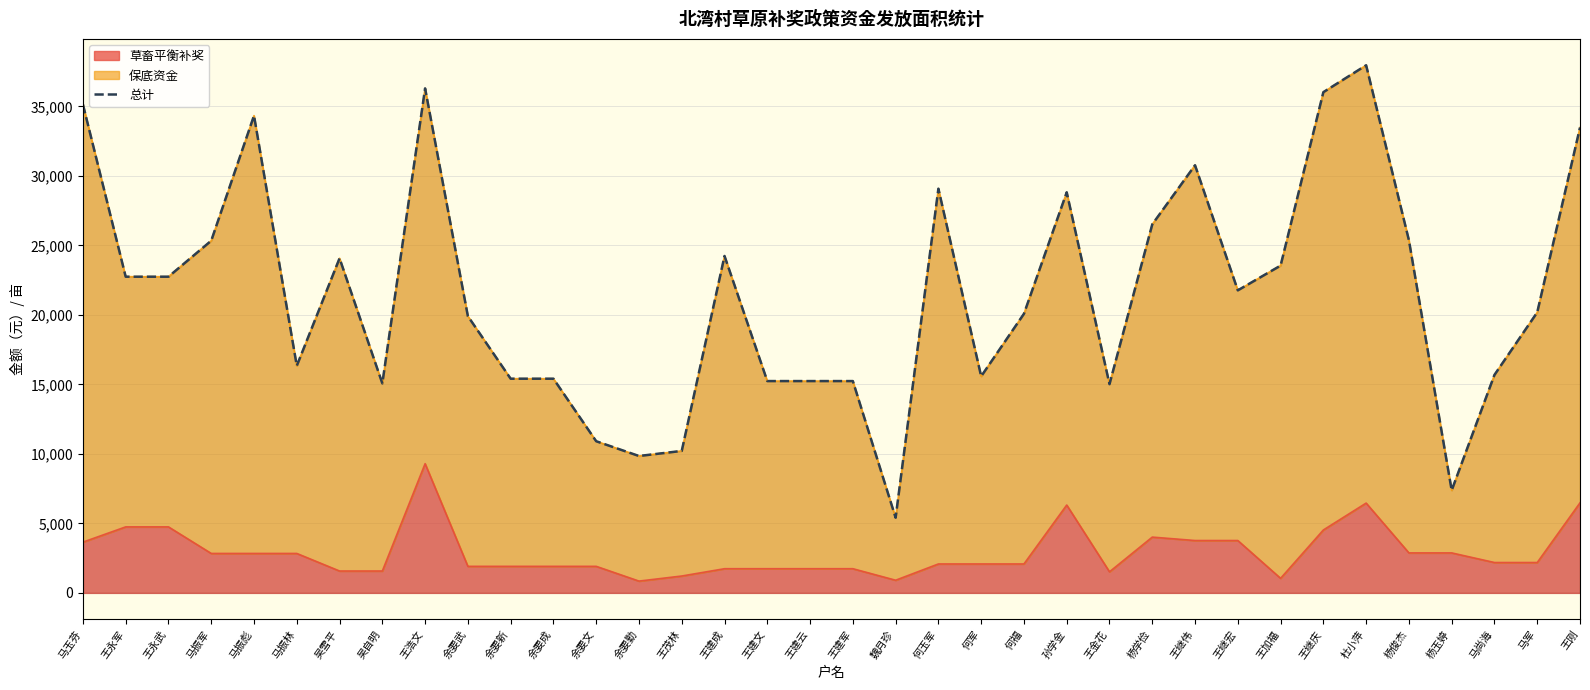

Count the number of categories in the chart.

36